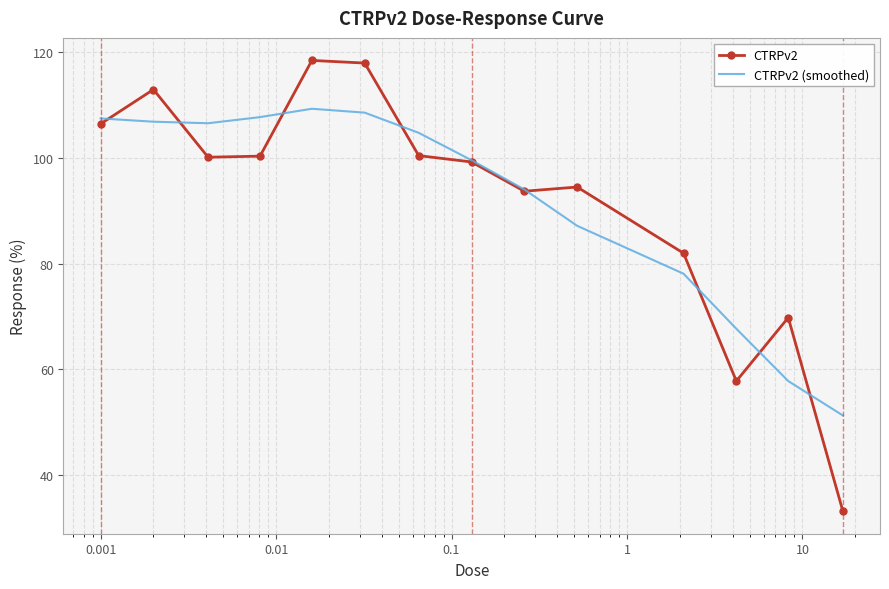

List the series in order of their peak value, highest first.

CTRPv2, CTRPv2 (smoothed)